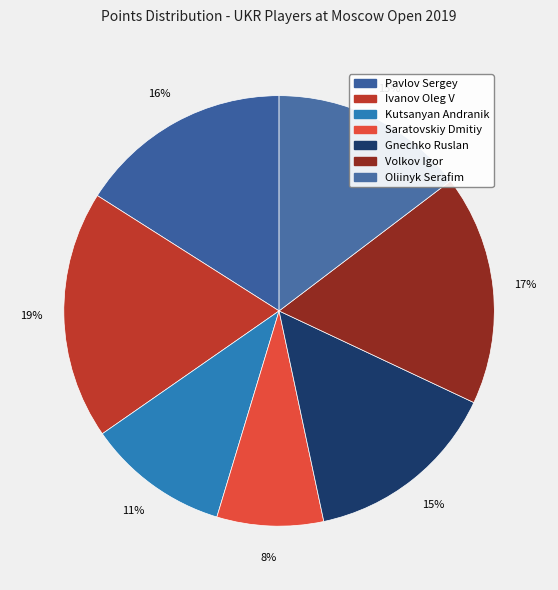

What is the ratio of the value at Volkov Igor to the value at Pavlov Sergey?

1.1